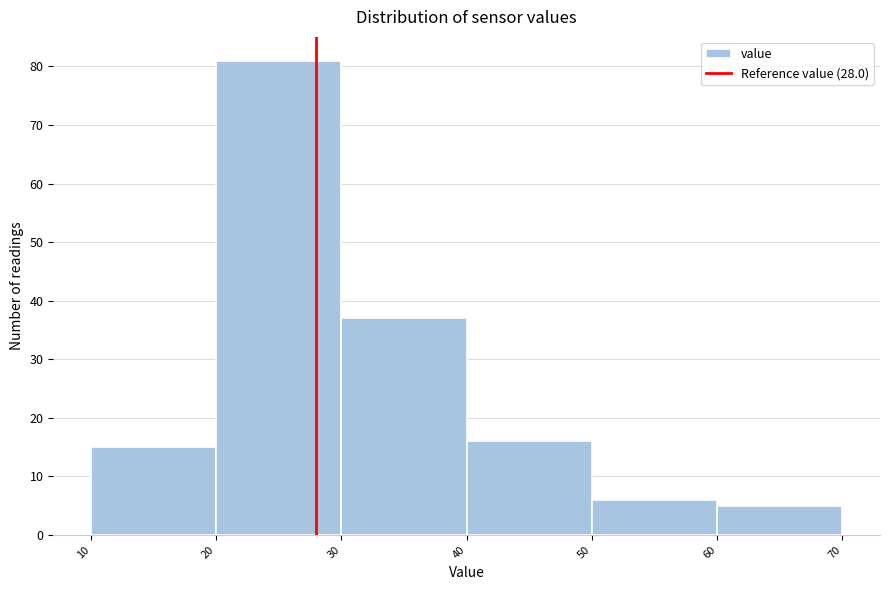

Over which range of the x-axis is the bar tallest?

20 to 30